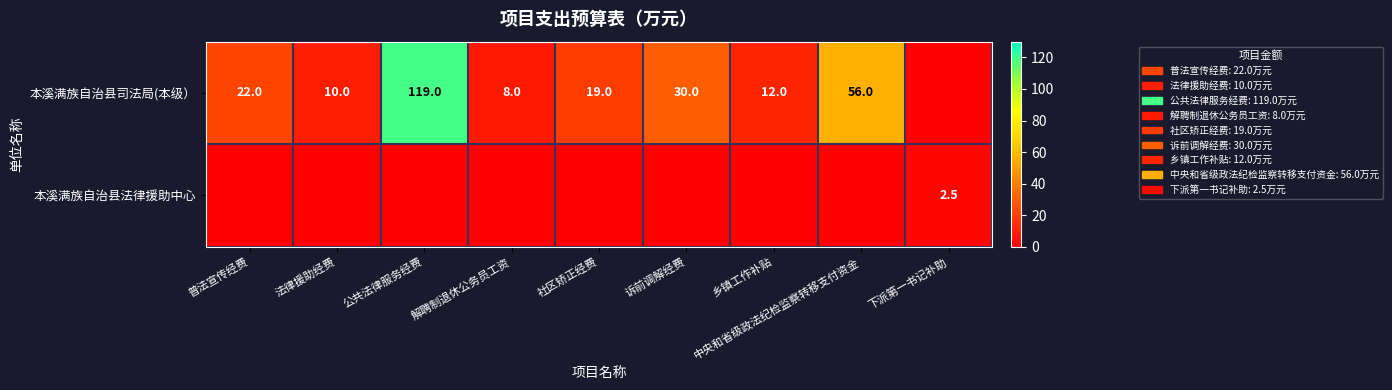

True or false: 本溪满族自治县司法局(本级） has a value of 119.0 at 公共法律服务经费.

True